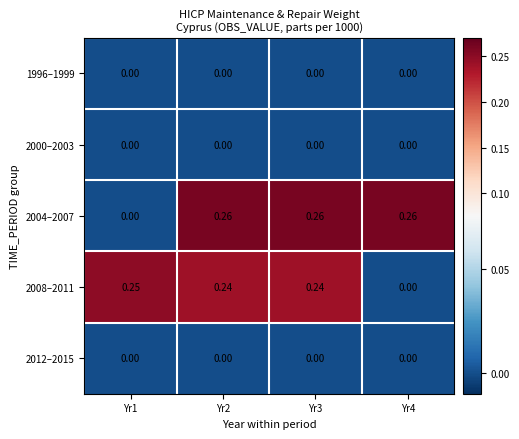

Is the value of 2008–2011 at Yr3 greater than the value of 1996–1999 at Yr3?

Yes